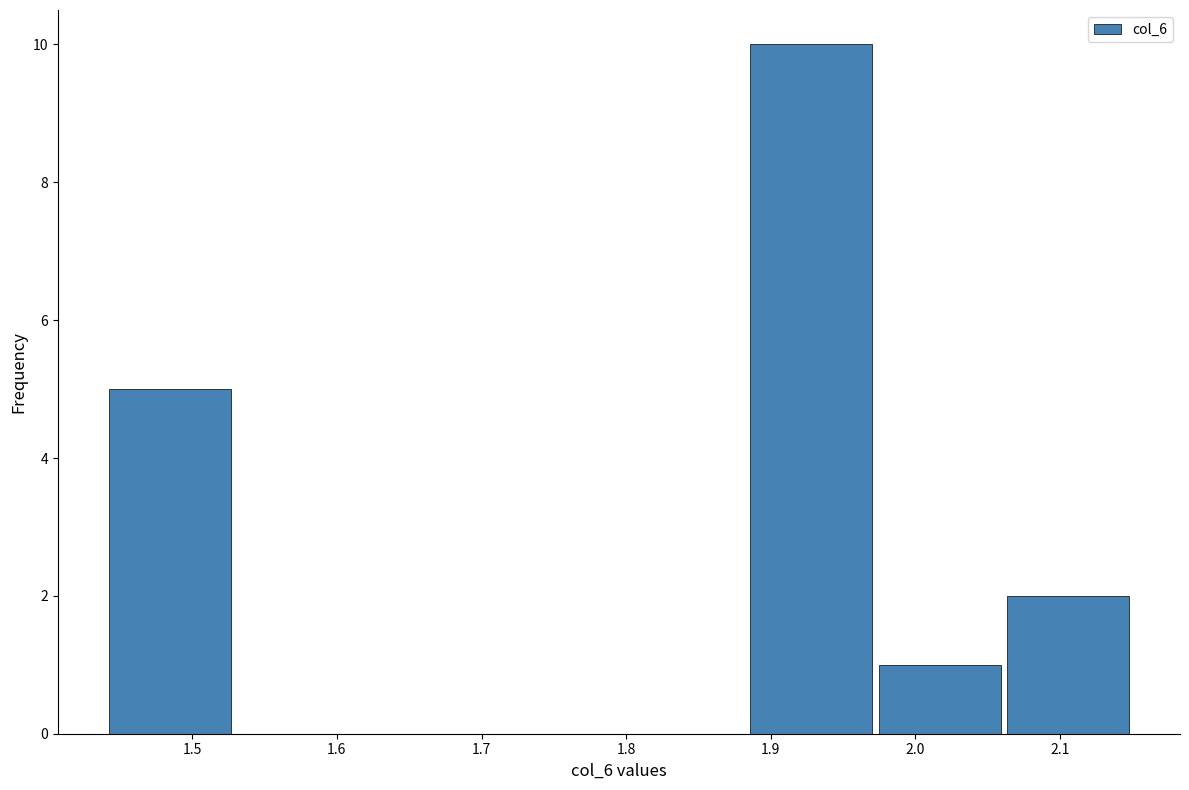

Reading left to right, list every bar in this chart as the range it spans on the x-axis followed by its height. Neither the bar edges nor the heights are printed on the chart, so give them approximately, as read against the axes.

1.44 to 1.53: 5
1.53 to 1.62: 0
1.62 to 1.71: 0
1.71 to 1.80: 0
1.80 to 1.88: 0
1.88 to 1.97: 10
1.97 to 2.06: 1
2.06 to 2.15: 2